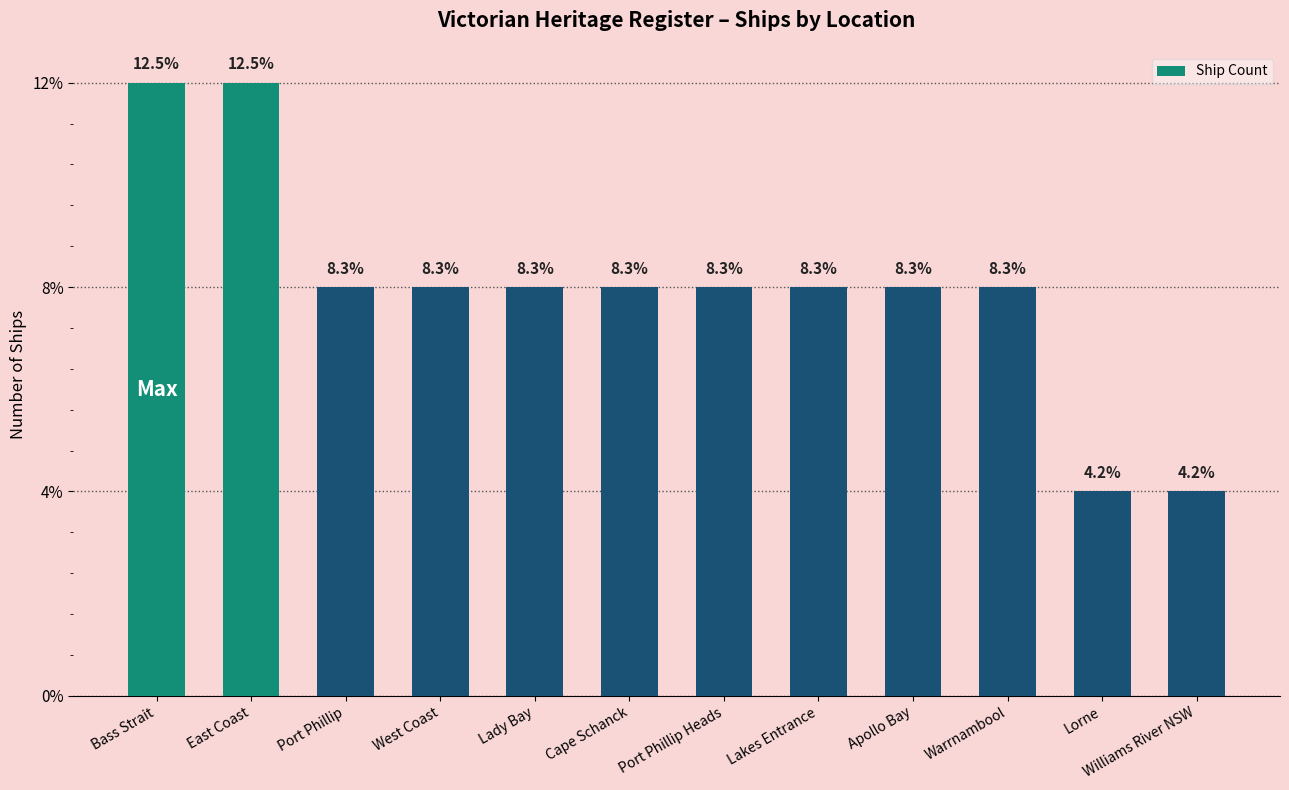

How many bars are there in total?

12